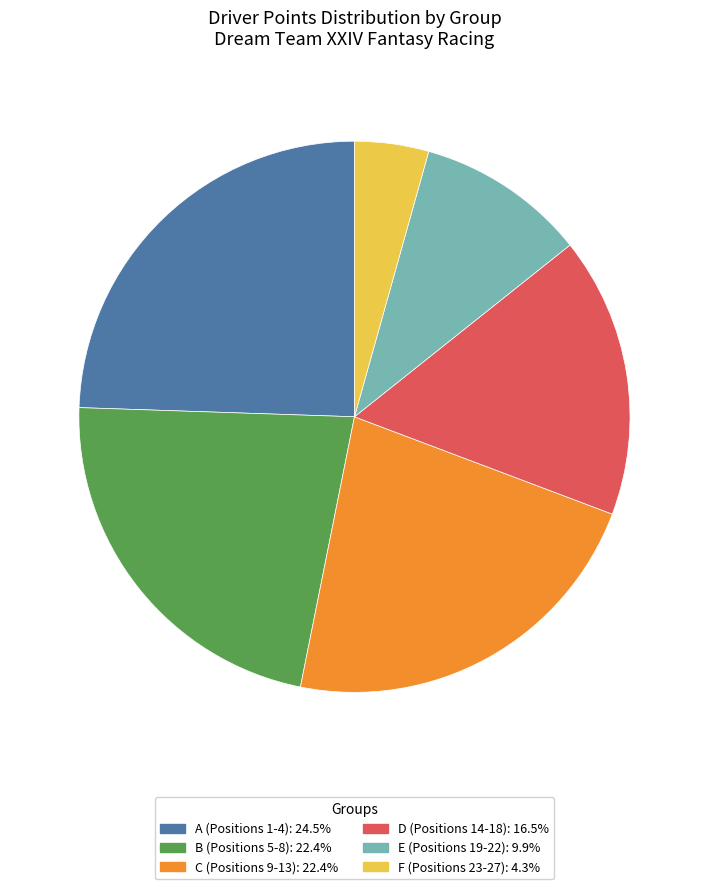

Count the number of slices in the pie.

6